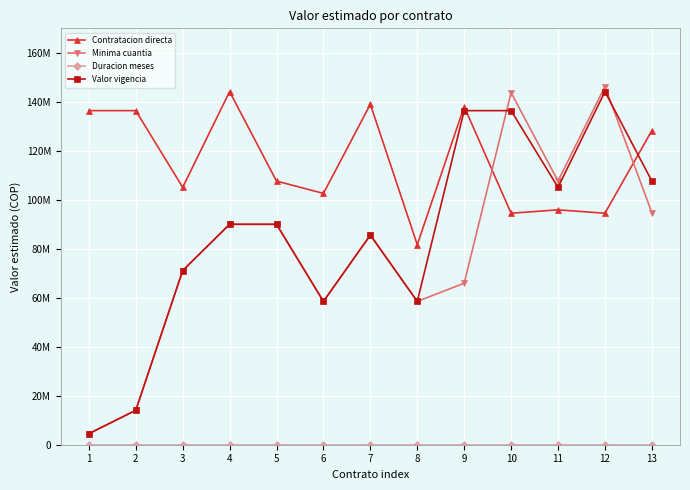

Reading left to right, list all the values displayed in this chart.

Contratacion directa: 136398000	136398000	105084000	144166672	107640000	102600000	139000000	81667000	138046669	94513336	95896671	94513336	128266666
Minima cuantia: 4512000	14049650	71100000	90000000	90000000	58505209	85592248	58505209	65938000	143751000	107641000	146251000	94761000
Duracion meses: 1	2	9	4	4	7	7	7	11	11	11	11	11
Valor vigencia: 4512000	14049650	71100000	90000000	90000000	58505209	85592248	58505209	136398000	136398000	105084000	144166672	107640000